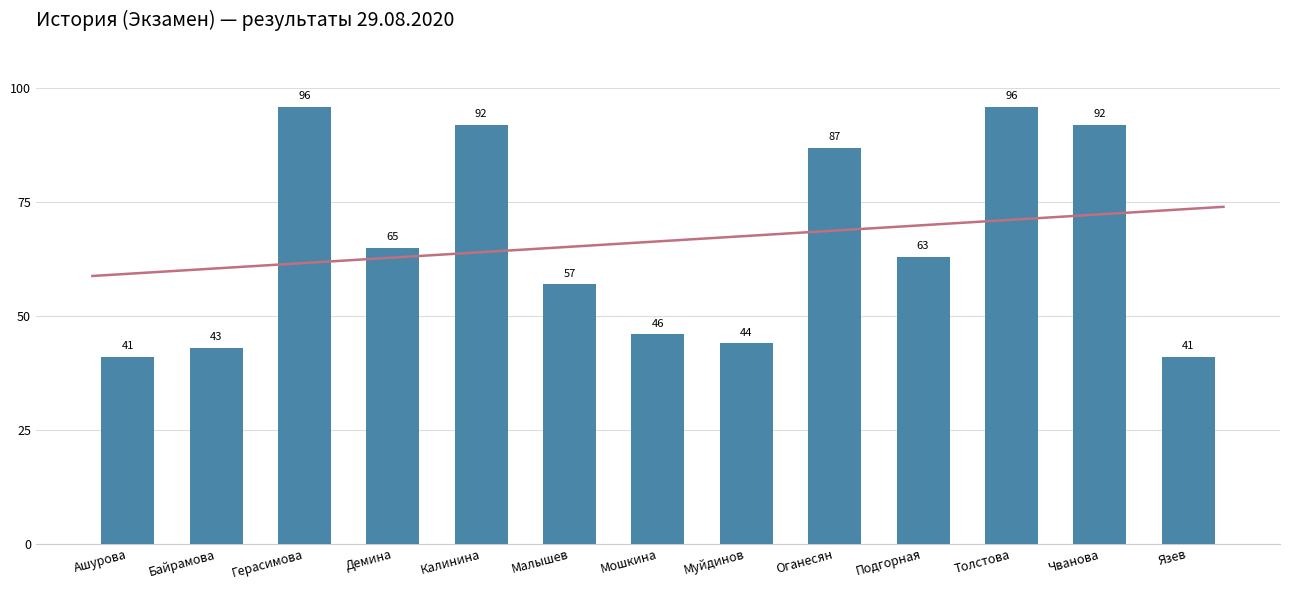

The value at Язев is 55. True or false?

False